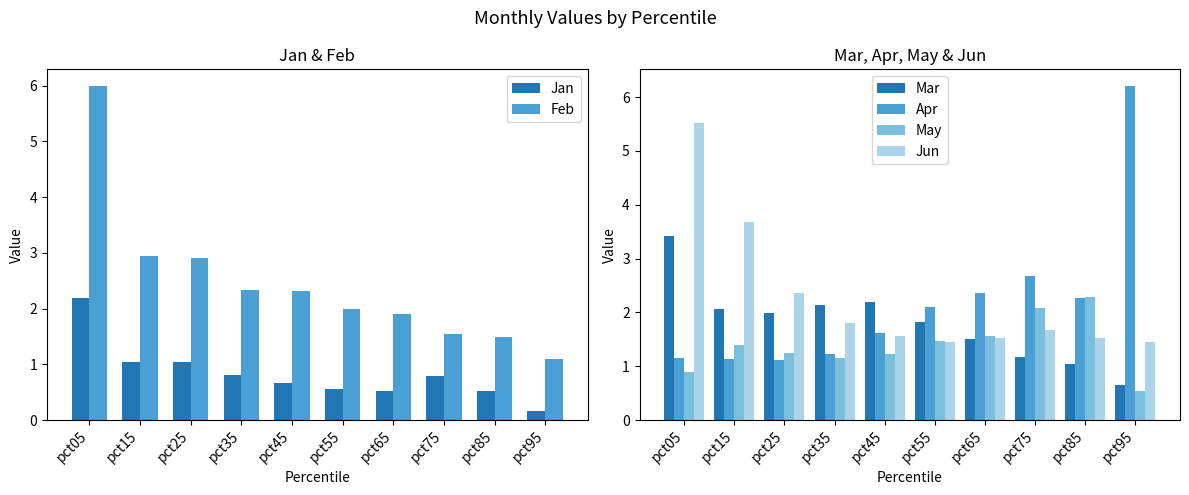

What is the sum of the May values at pct95 and pct05?

1.4